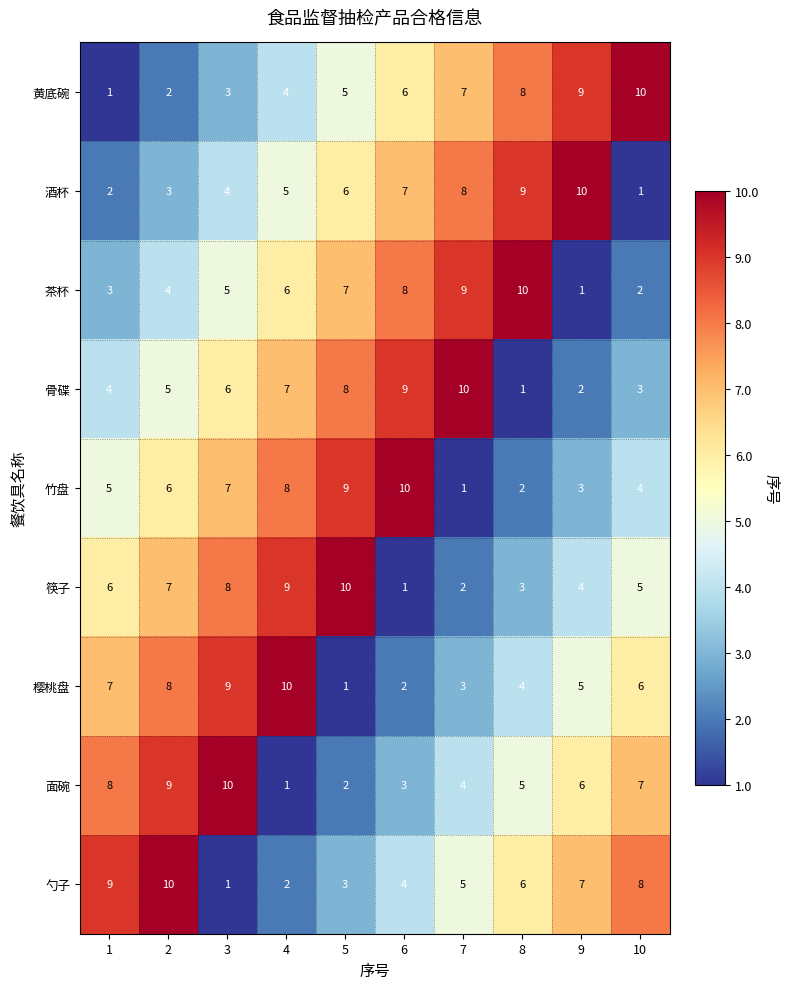

At 2, list the series in order from largest to smallest.

勺子, 面碗, 樱桃盘, 筷子, 竹盘, 骨碟, 茶杯, 酒杯, 黄底碗